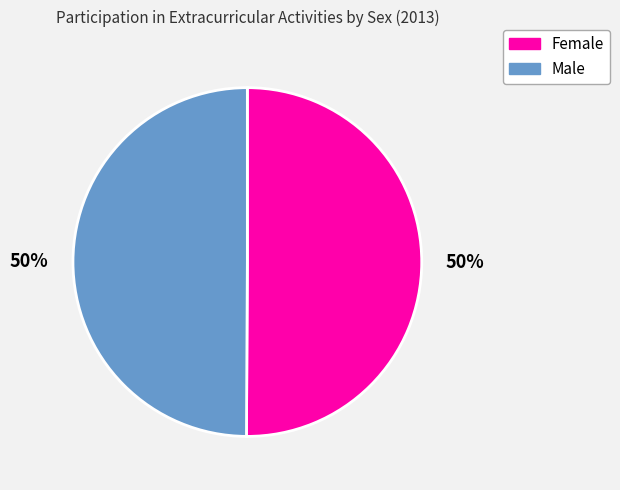

To the nearest percent, what portion does Male represent?

50%